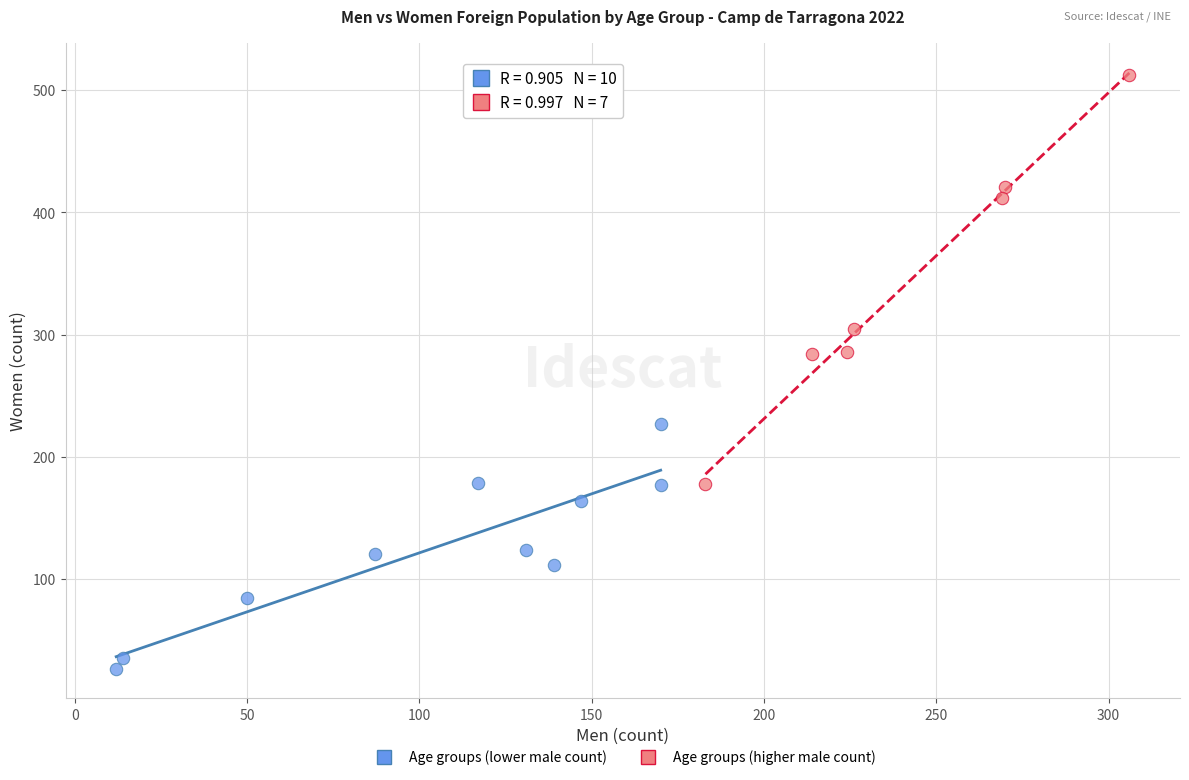

Which series contains the highest Y value?

Age groups (higher male count)